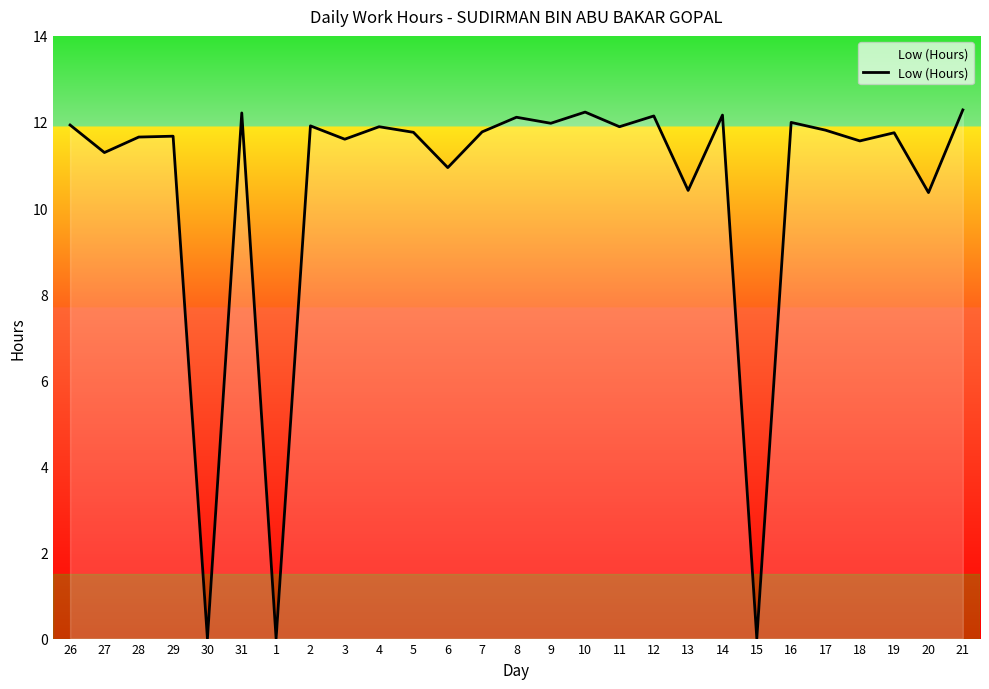

What is the difference between the values at 14 and 28?

0.5